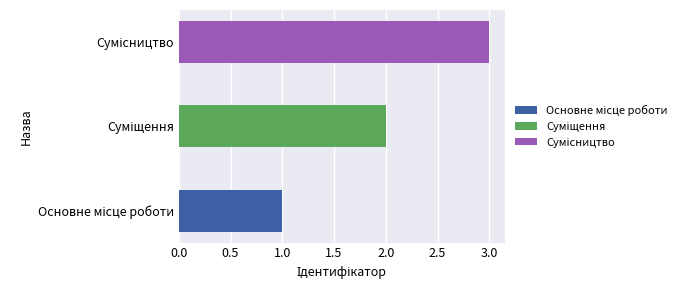

List the labels in order of value, largest first.

Сумісництво, Суміщення, Основне місце роботи